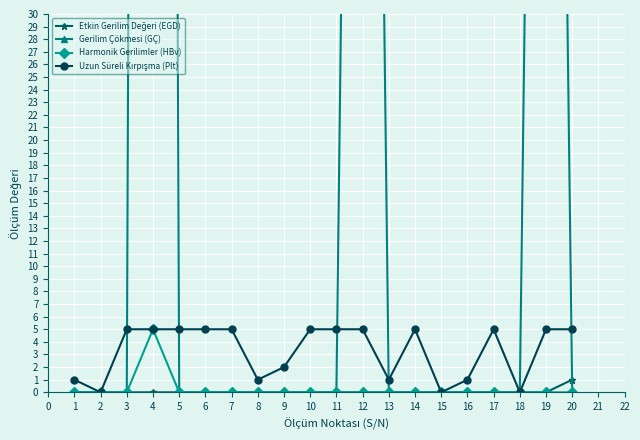

Is it true that Harmonik Gerilimler (HBv) equals 0 at 1?

True